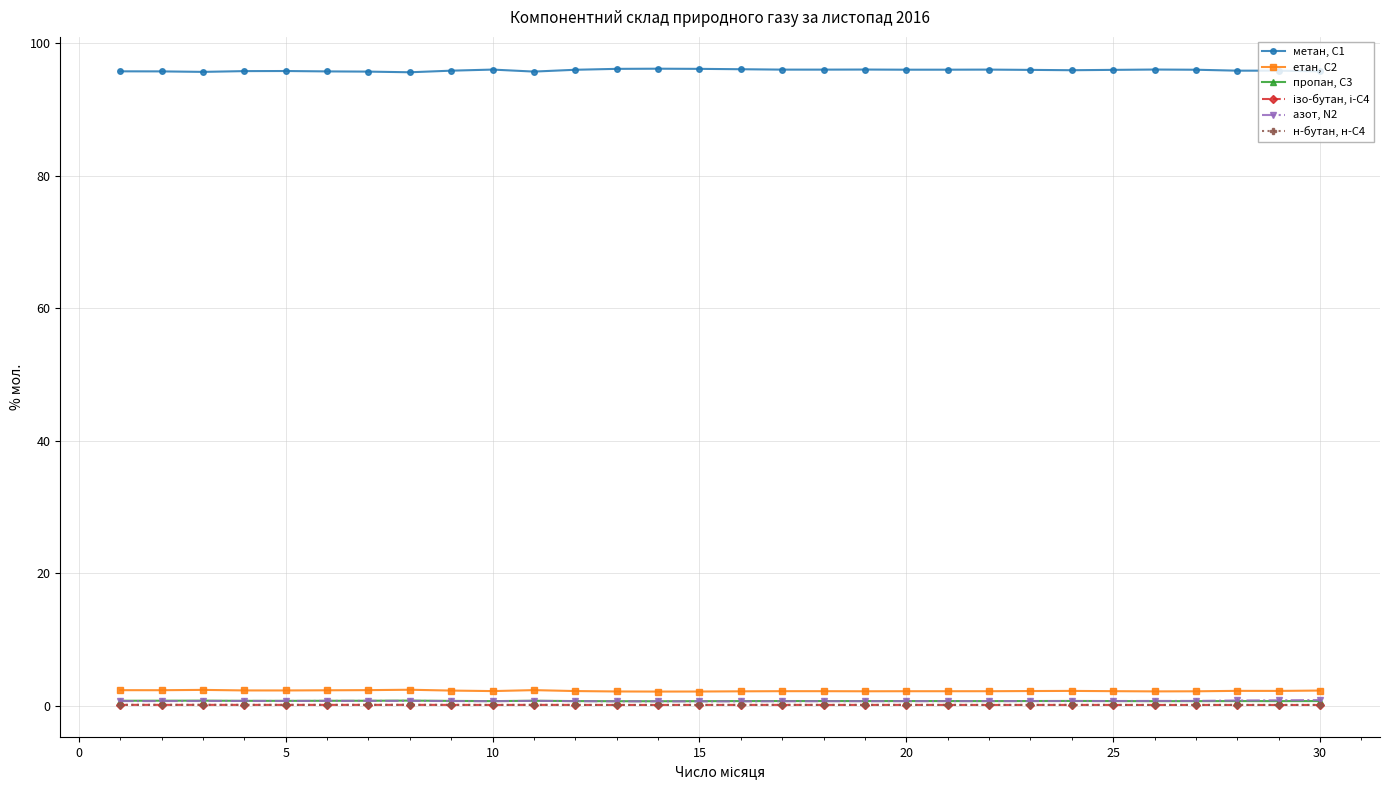

What is the value of the етан, С2 point at the 21st from the left?

2.2